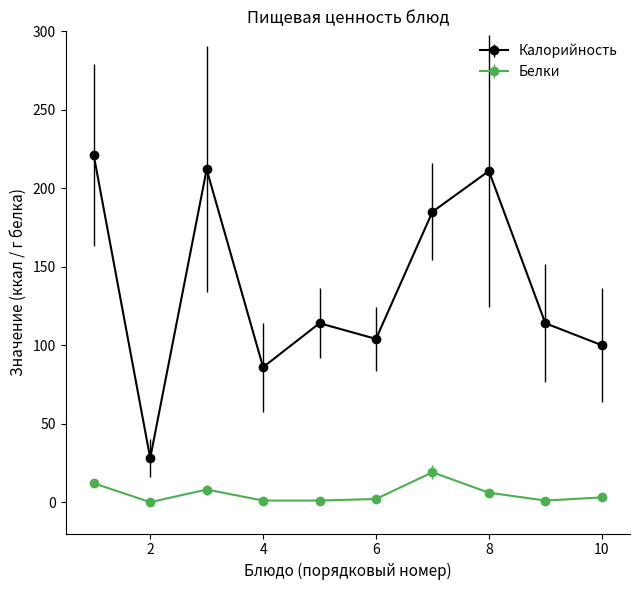

True or false: Белки has more than 0 points higher than both neighbors.

True